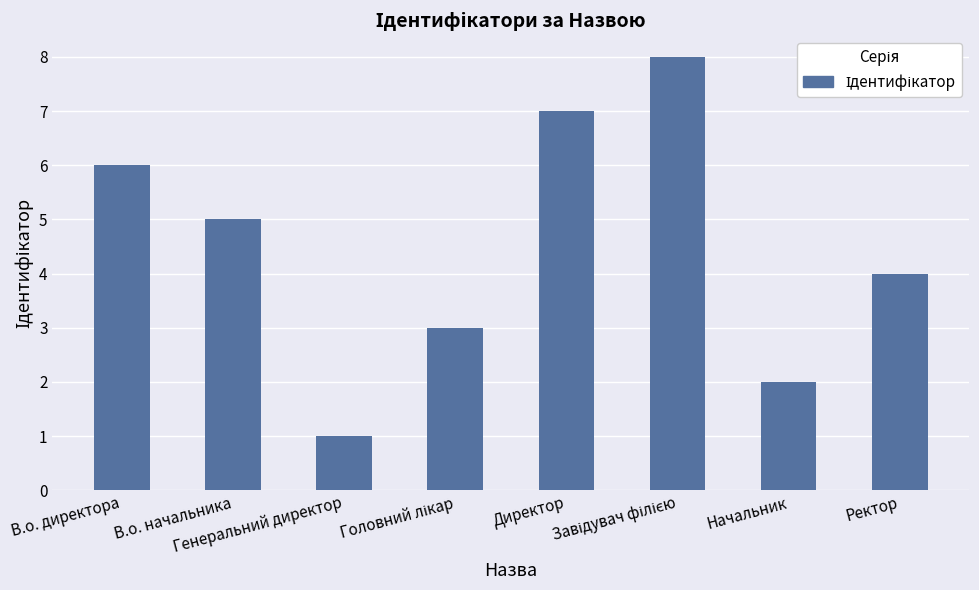

Between Генеральний директор and В.о. начальника, which is larger?

В.о. начальника